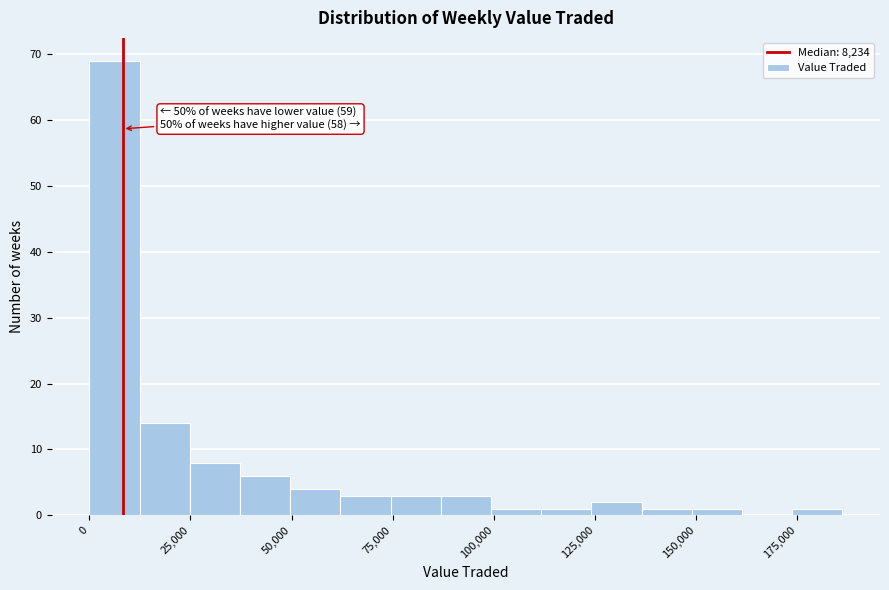

Read against the x-axis, roughly where is the centre of the tallest bar?

5000